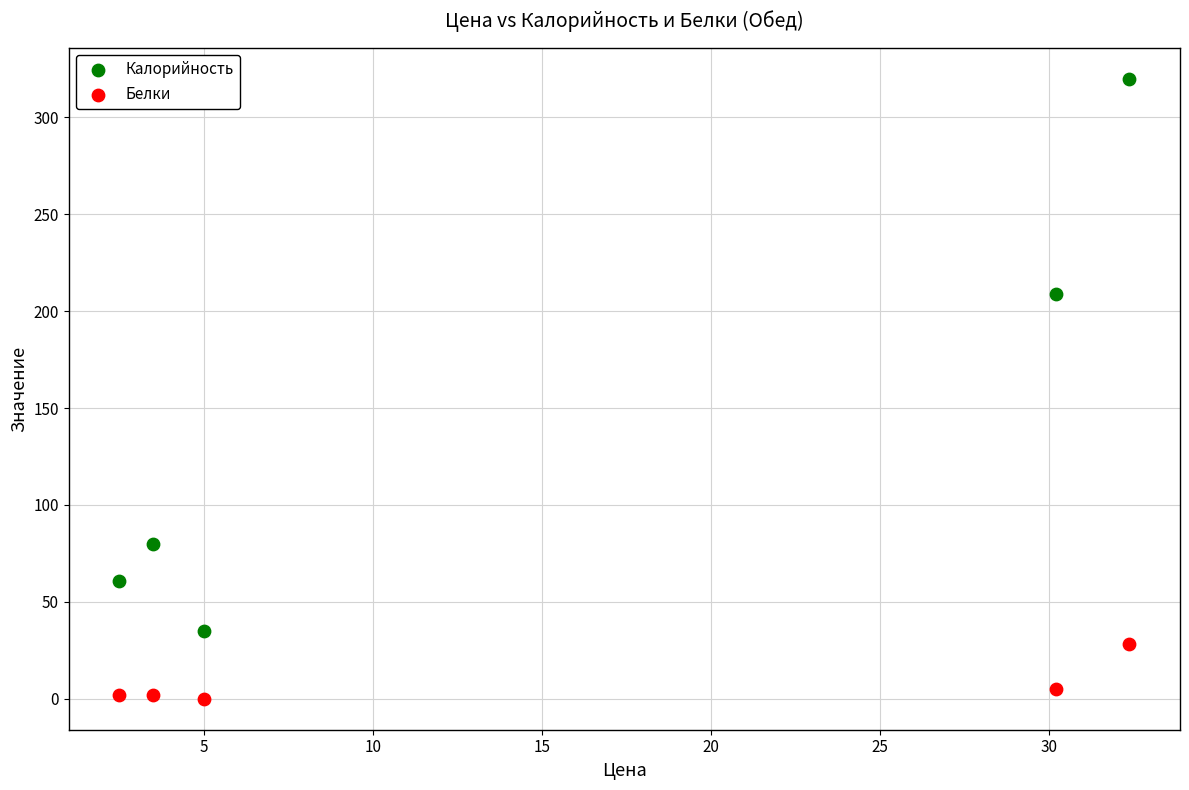

Which series has the widest spread of Y values?

Калорийность